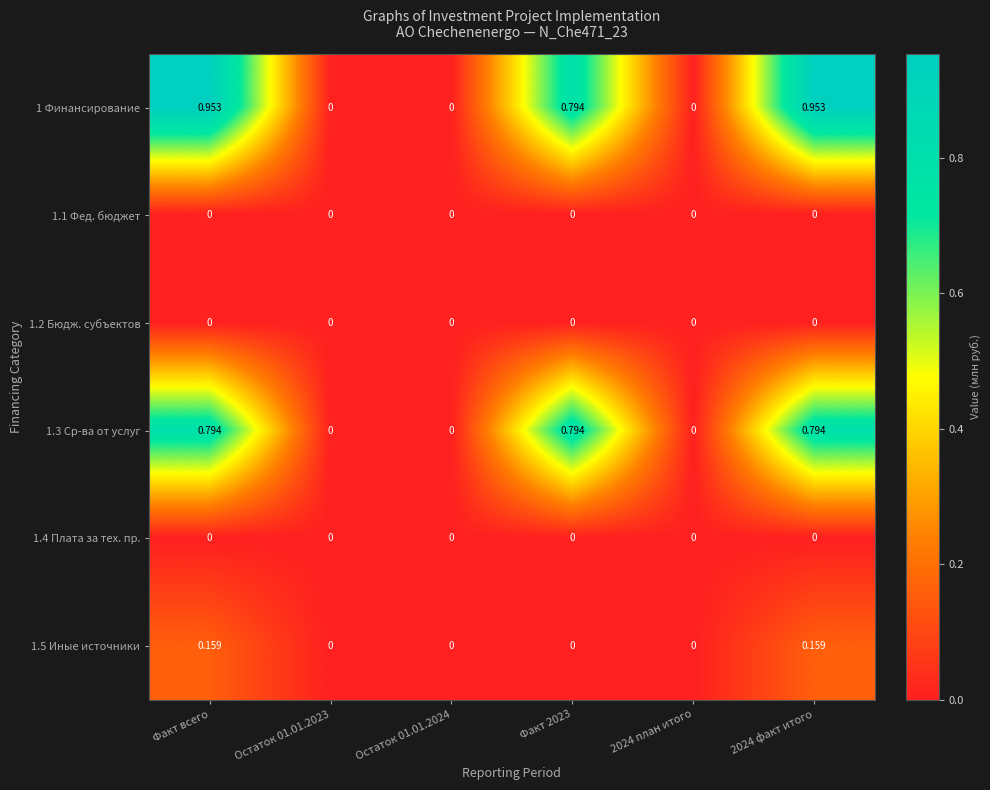

Is the value of 1.2 Бюдж. субъектов at Факт всего greater than the value of 1.3 Ср-ва от услуг at Факт 2023?

No